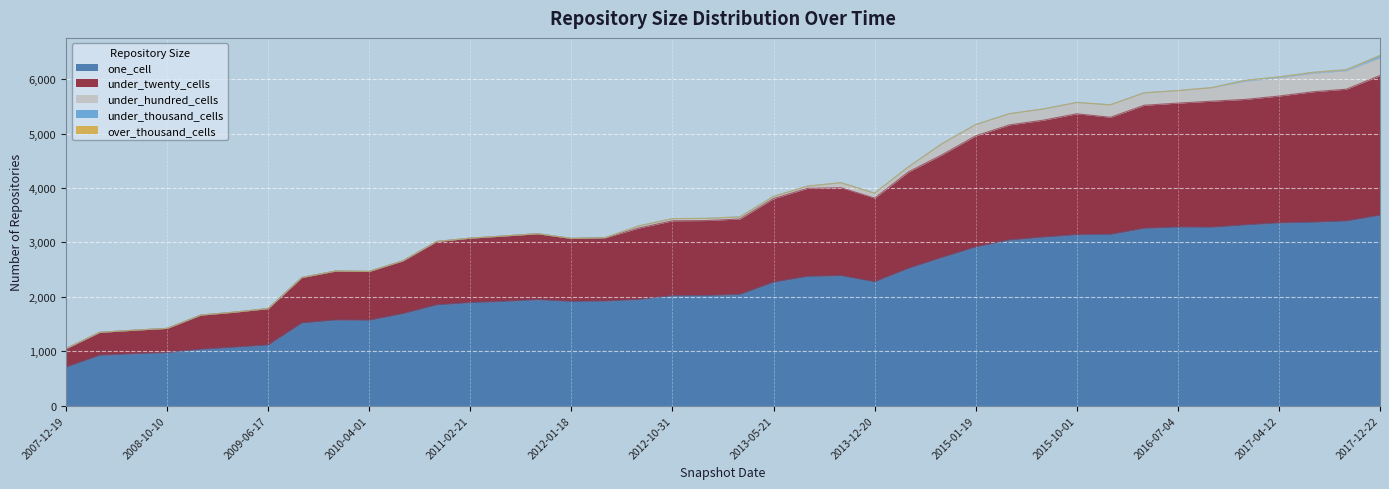

What is the label of the 11th point from the right?

2015-07-03